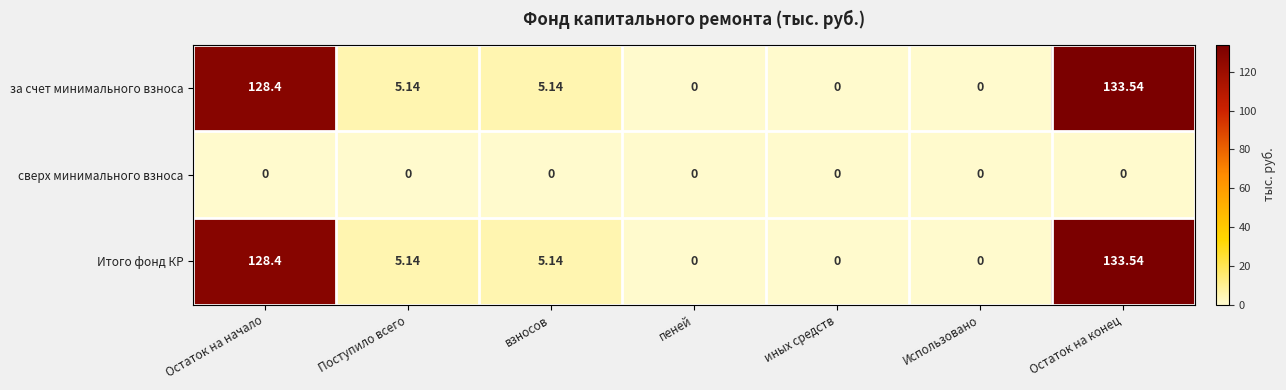

At which category is the sum across all series the highest?

Остаток на конец